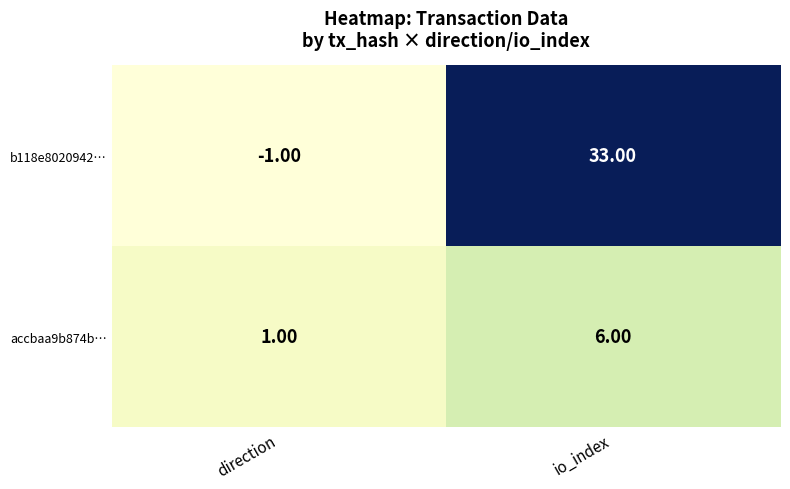

List the series in order of their overall mean, highest first.

b118e8020942…, accbaa9b874b…